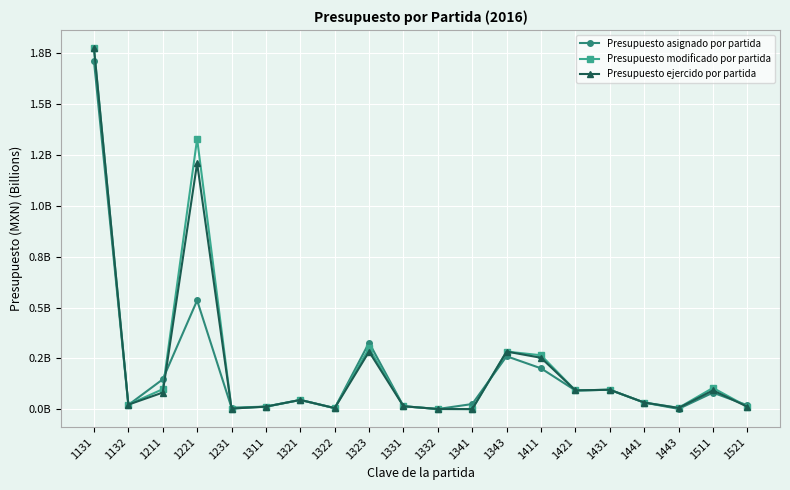

True or false: Presupuesto modificado por partida and Presupuesto ejercido por partida cross at least once.

False